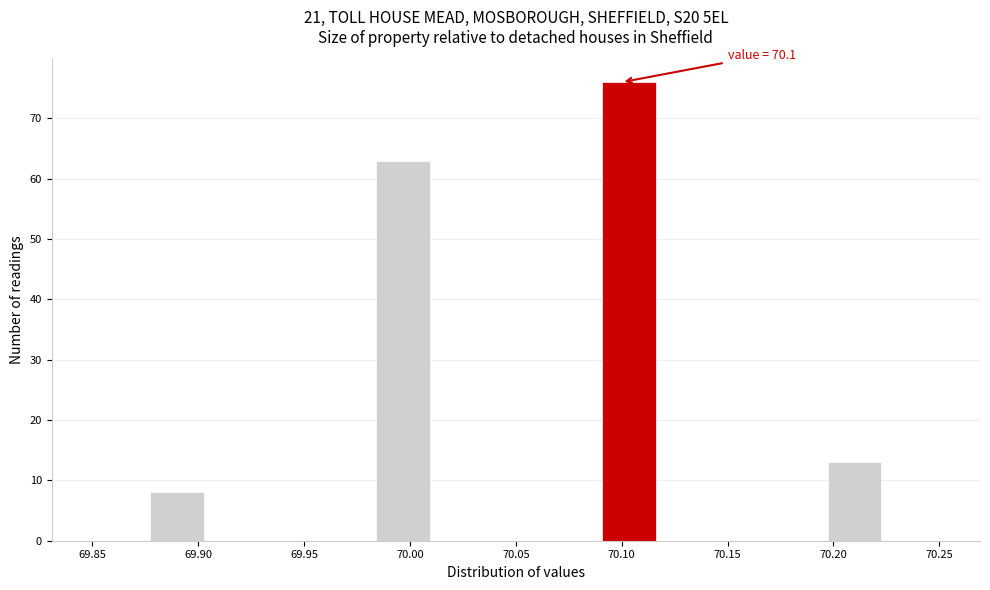

Over which range of the x-axis is the bar tallest?

70.090 to 70.115